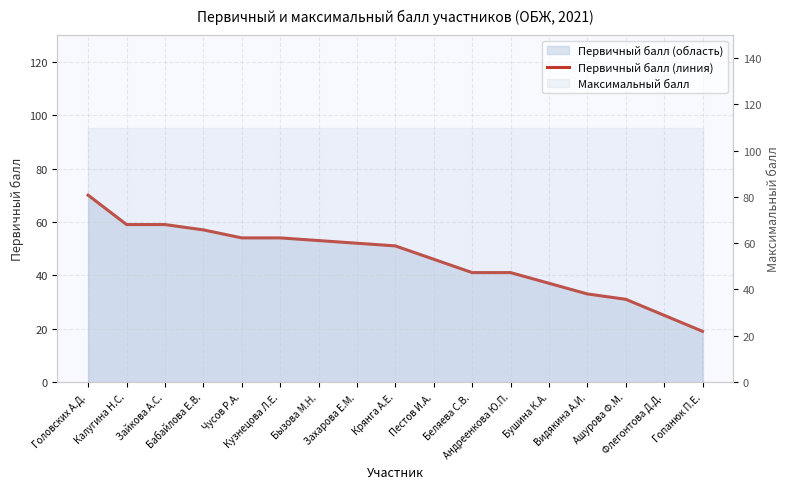

The value at Пестов И.А. is 80. True or false?

False